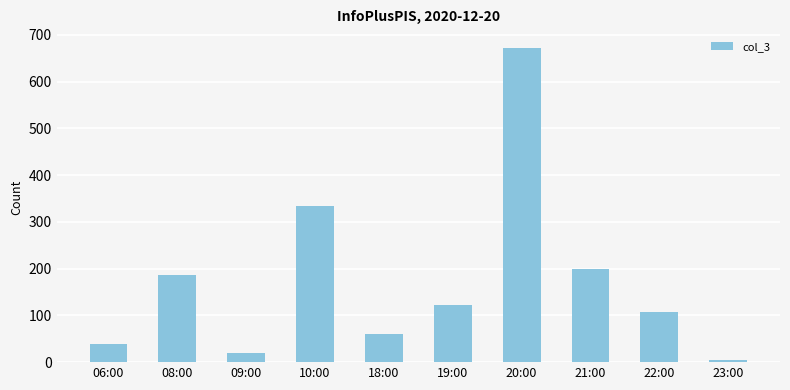

Where does the data first go above 122?

08:00